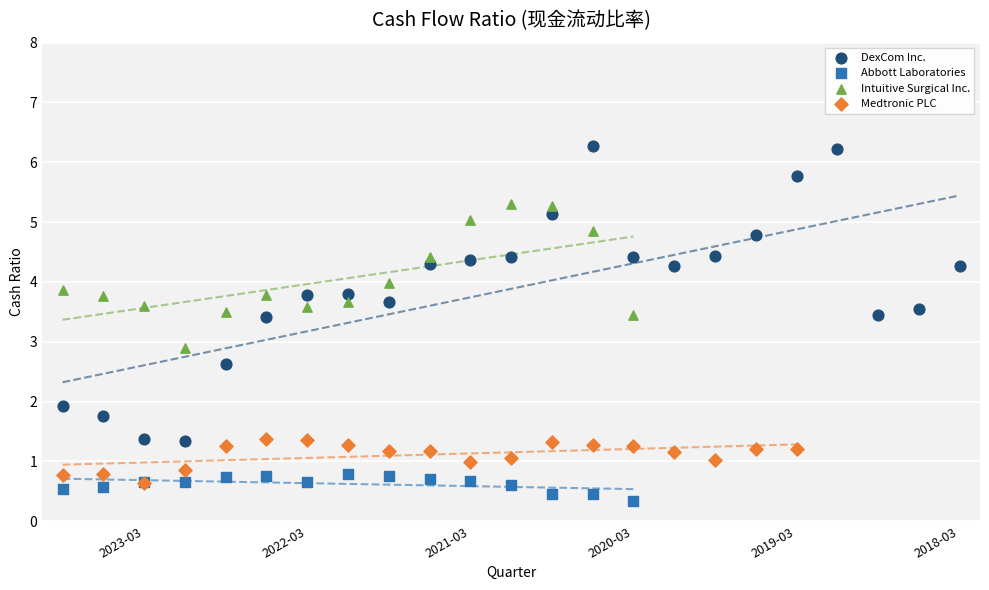

Which series reaches the minimum Y coordinate?

Abbott Laboratories